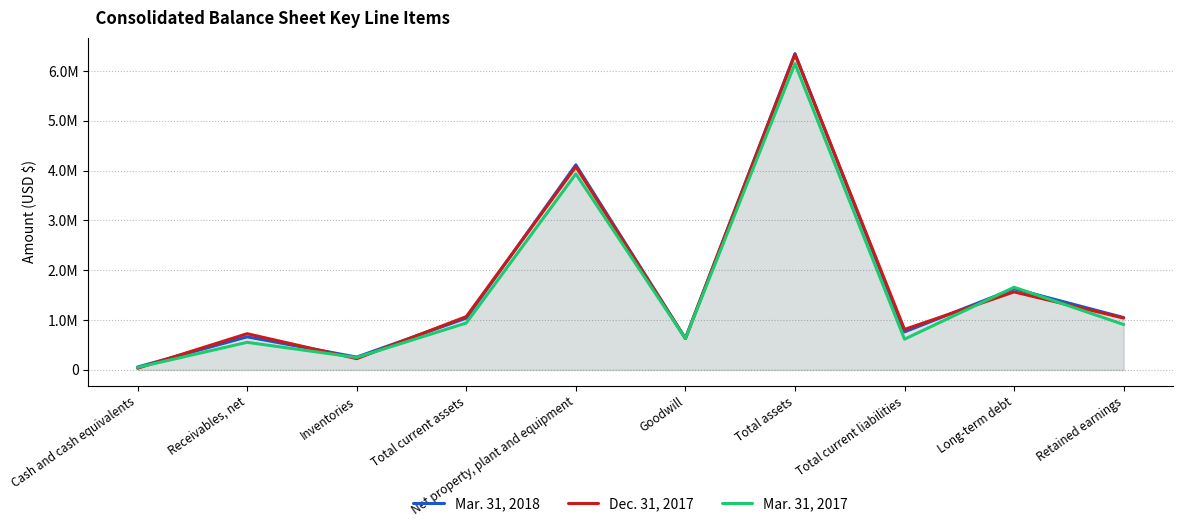

What is the difference between the maximum and minimum values in the Mar. 31, 2017 series?

6097723